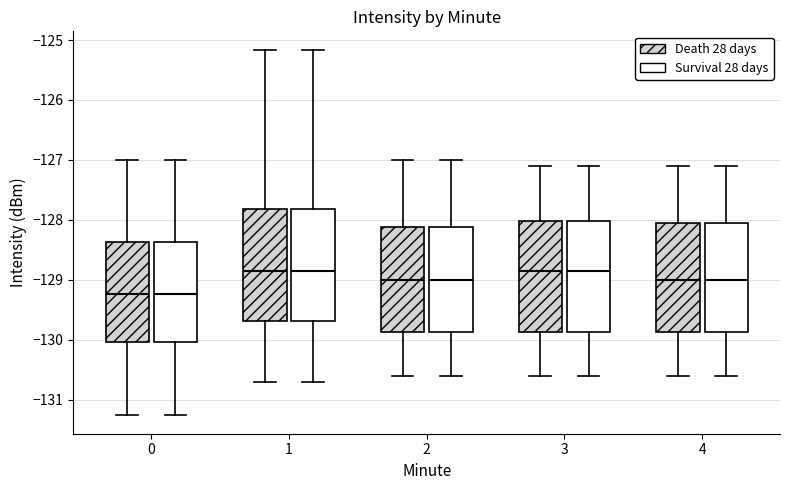

Reading left to right, transcribe this box plot: for each box, give where its median line is, the range the box spans, and where its two whiskers end, as read against the y-axis. The values are not printed on the chart, so give them approximately, as read against the axis.

0 (Death 28 days): median -129.2, box -130.0 to -128.4, whiskers -131.3 to -127.0
0 (Survival 28 days): median -129.2, box -130.0 to -128.4, whiskers -131.3 to -127.0
1 (Death 28 days): median -128.8, box -129.7 to -127.8, whiskers -130.7 to -125.2
1 (Survival 28 days): median -128.8, box -129.7 to -127.8, whiskers -130.7 to -125.2
2 (Death 28 days): median -129.0, box -129.9 to -128.1, whiskers -130.6 to -127.0
2 (Survival 28 days): median -129.0, box -129.9 to -128.1, whiskers -130.6 to -127.0
3 (Death 28 days): median -128.8, box -129.9 to -128.0, whiskers -130.6 to -127.1
3 (Survival 28 days): median -128.8, box -129.9 to -128.0, whiskers -130.6 to -127.1
4 (Death 28 days): median -129.0, box -129.9 to -128.0, whiskers -130.6 to -127.1
4 (Survival 28 days): median -129.0, box -129.9 to -128.0, whiskers -130.6 to -127.1